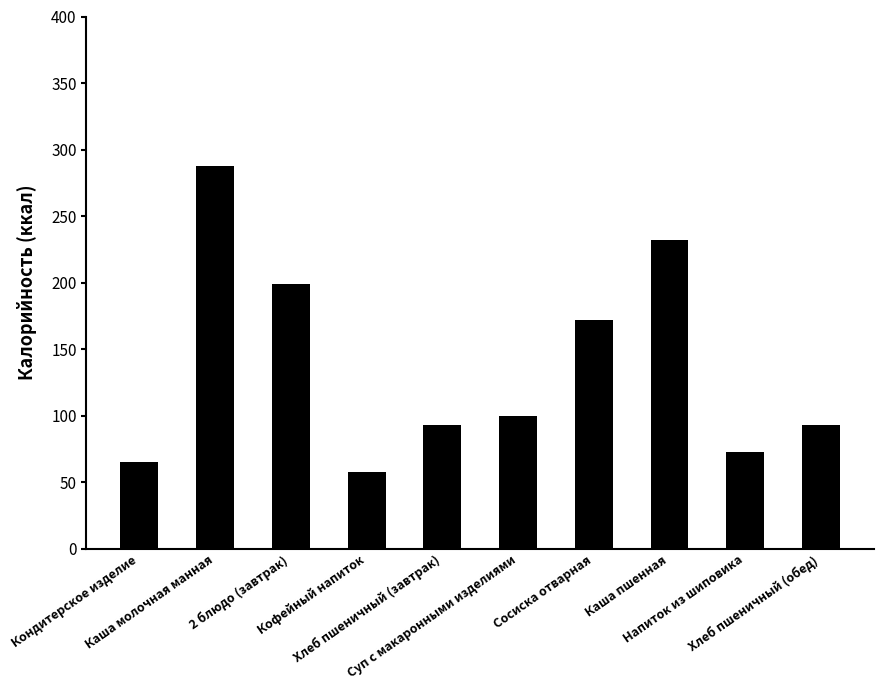

Is it true that the value at Хлеб пшеничный (завтрак) is 93?

True